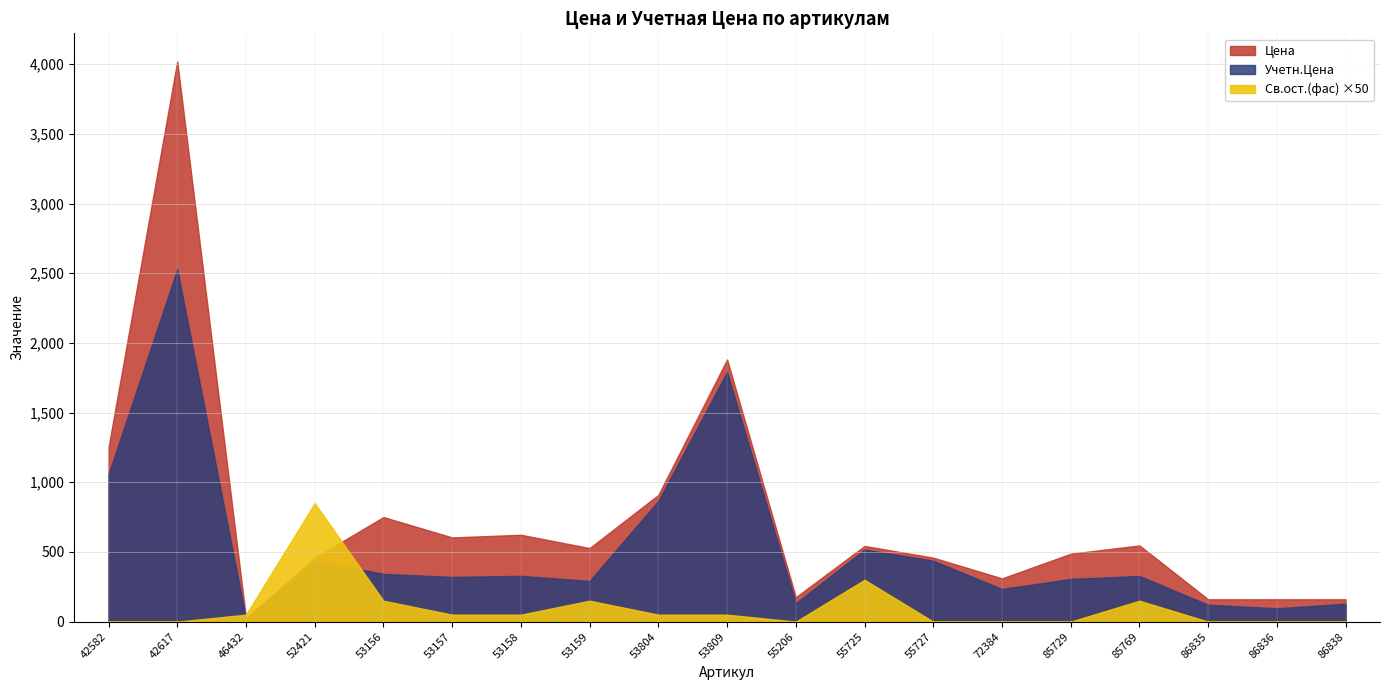

What is the value of the Св.ост.(фас) point at the 5th from the left?

3.0